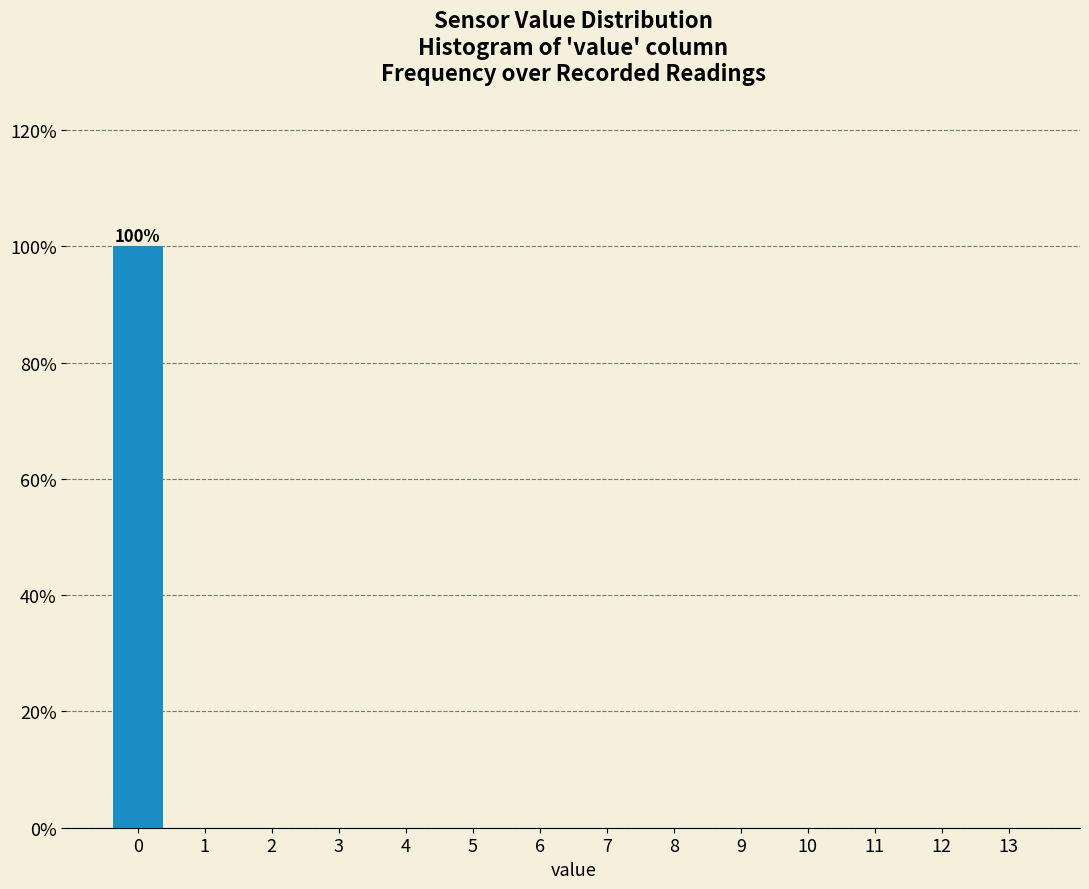

Reading left to right, transcribe all the data shown in this chart.

0=100	1=0	2=0	3=0	4=0	5=0	6=0	7=0	8=0	9=0	10=0	11=0	12=0	13=0